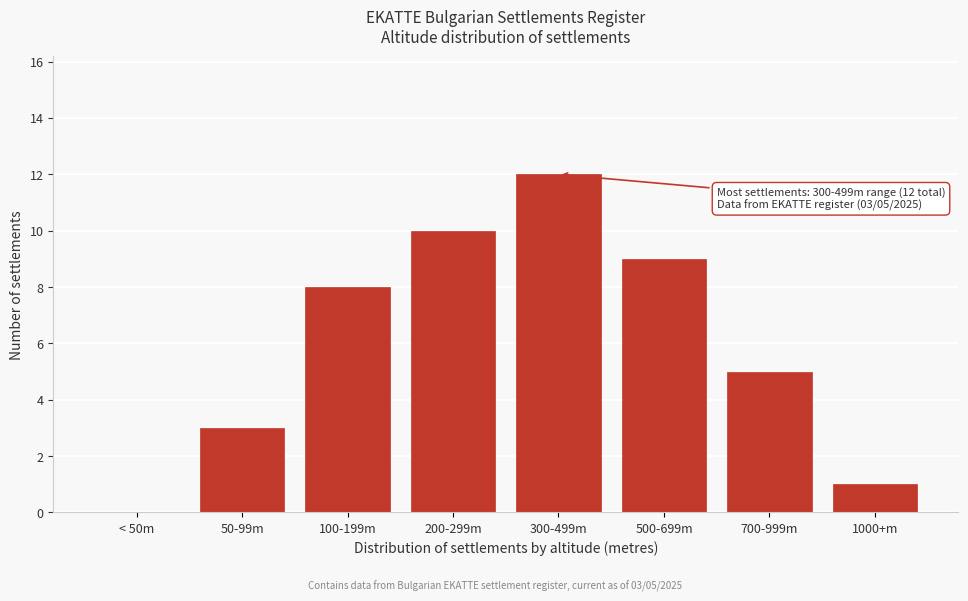

Reading left to right, transcribe all the data shown in this chart.

< 50m=0	50-99m=3	100-199m=8	200-299m=10	300-499m=12	500-699m=9	700-999m=5	1000+m=1